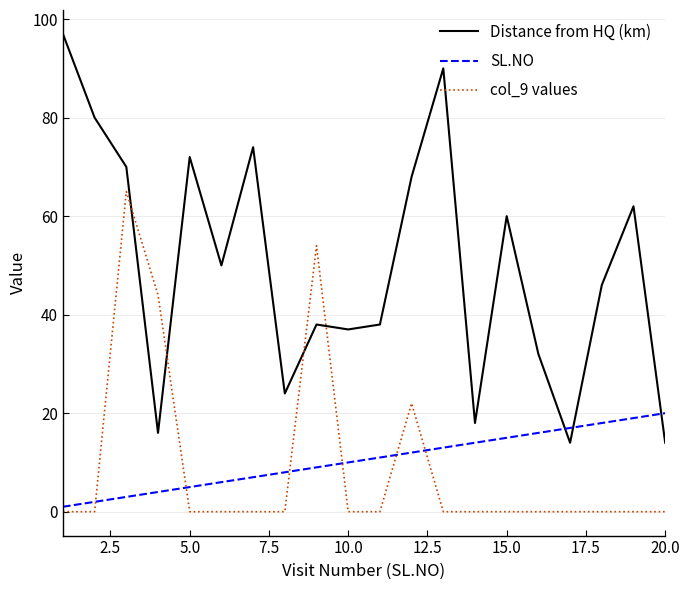

Does the chart display data point markers on the line(s)?

No